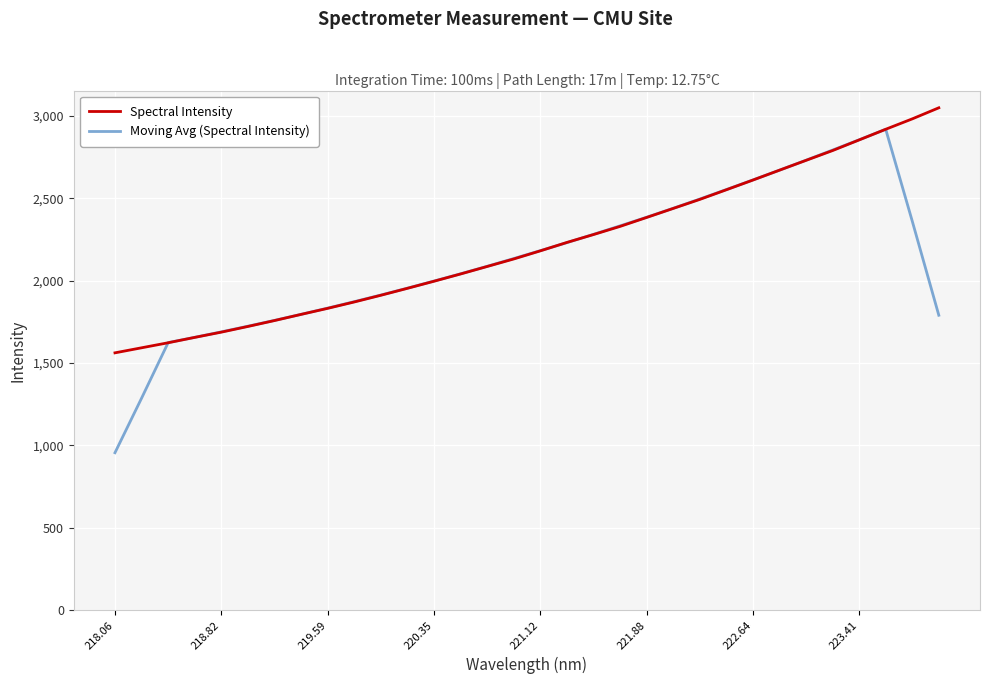

What are all the series names shown in the legend?

Spectral Intensity, Moving Avg (Spectral Intensity)